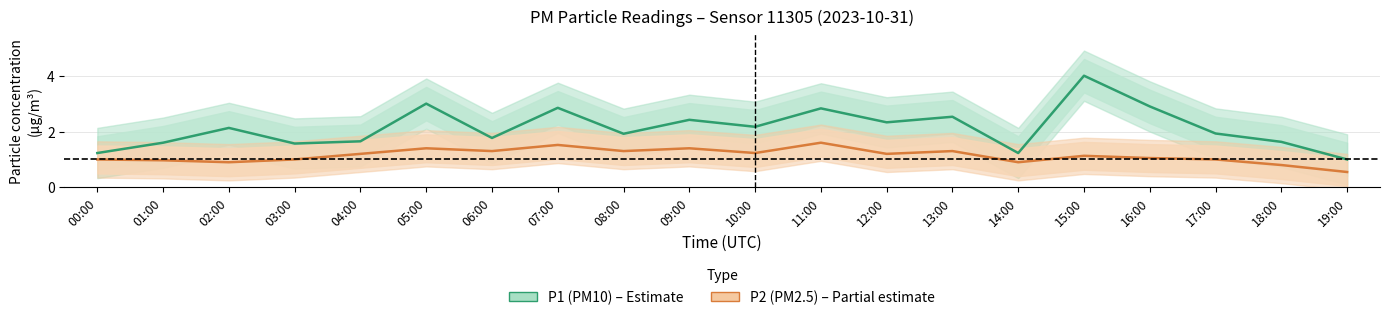

Is this an area chart (filled region under the line)?

No